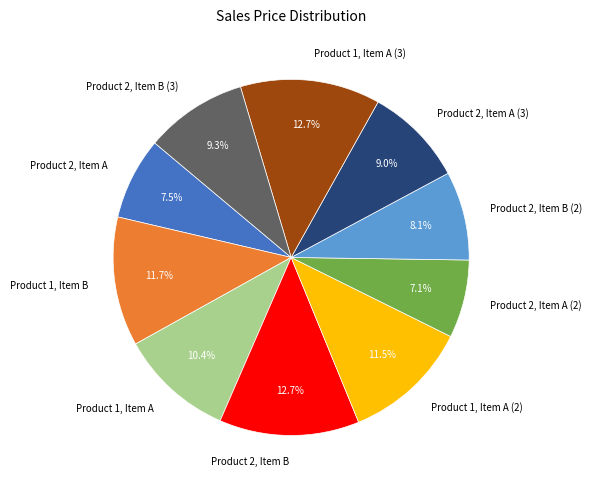

How many segments does this pie chart have?

10